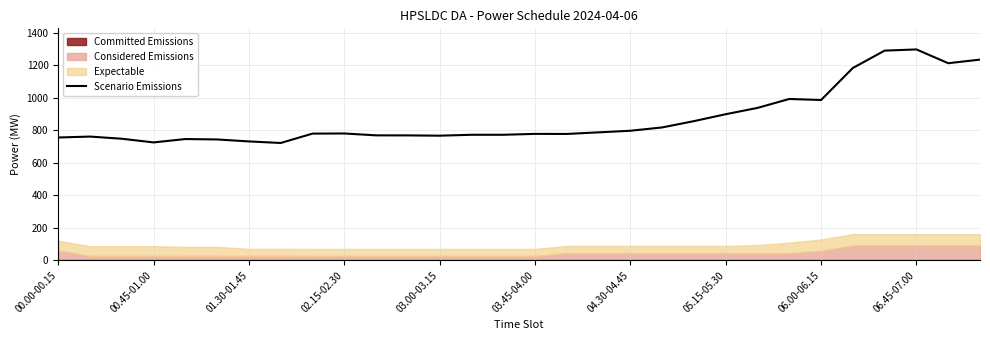

The value of Scenario Emissions at 02.15-02.30 is 779.6. True or false?

True